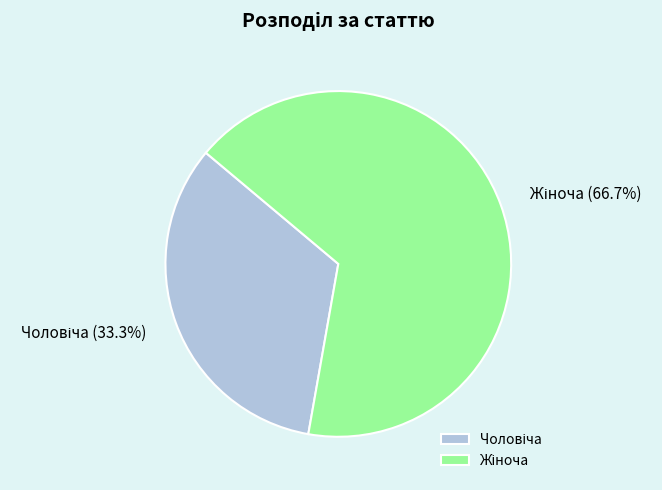

Does any single category account for the majority?

Yes